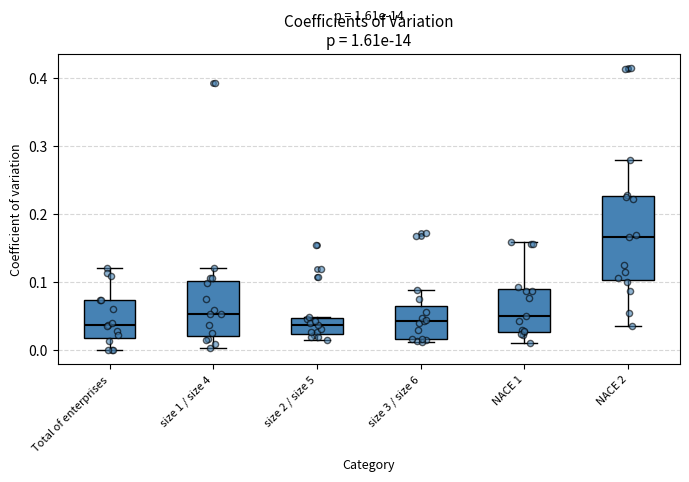

Which box is the tallest, from its lower edge to its upper edge?

NACE 2